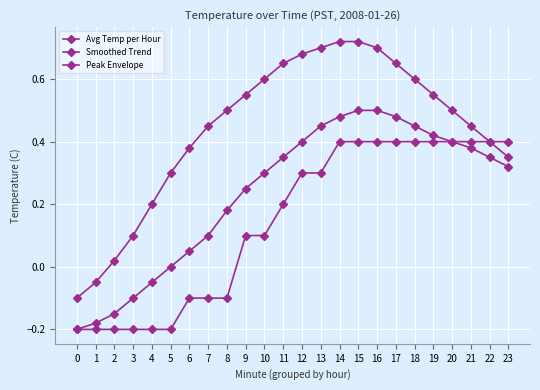

How many data points in Avg Temp per Hour are less than 0?

9